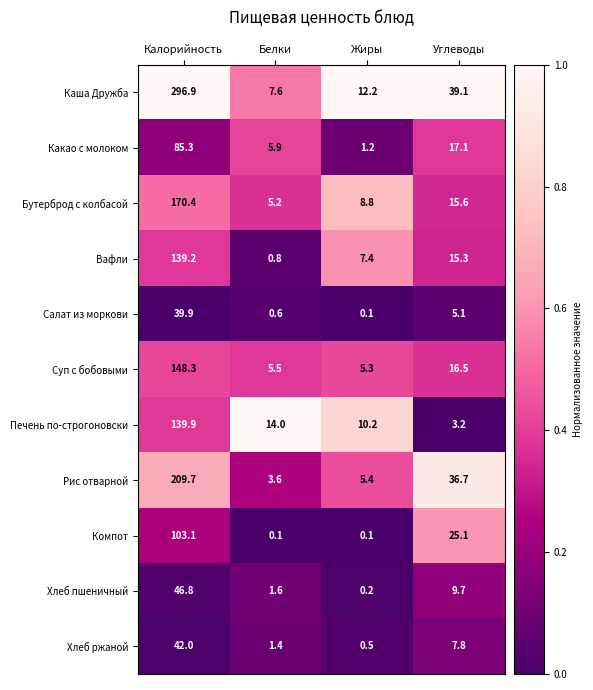

At how many categories does at least one series exceed 0?

4